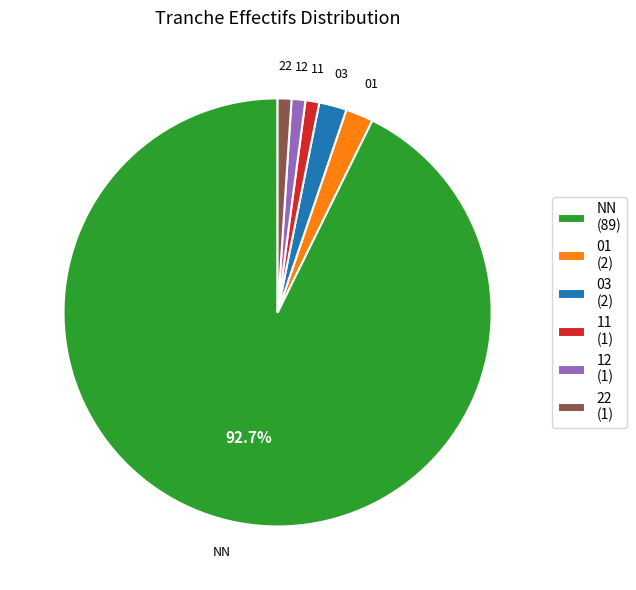

What is the ratio of the value at 03 to the value at 01?

1.0